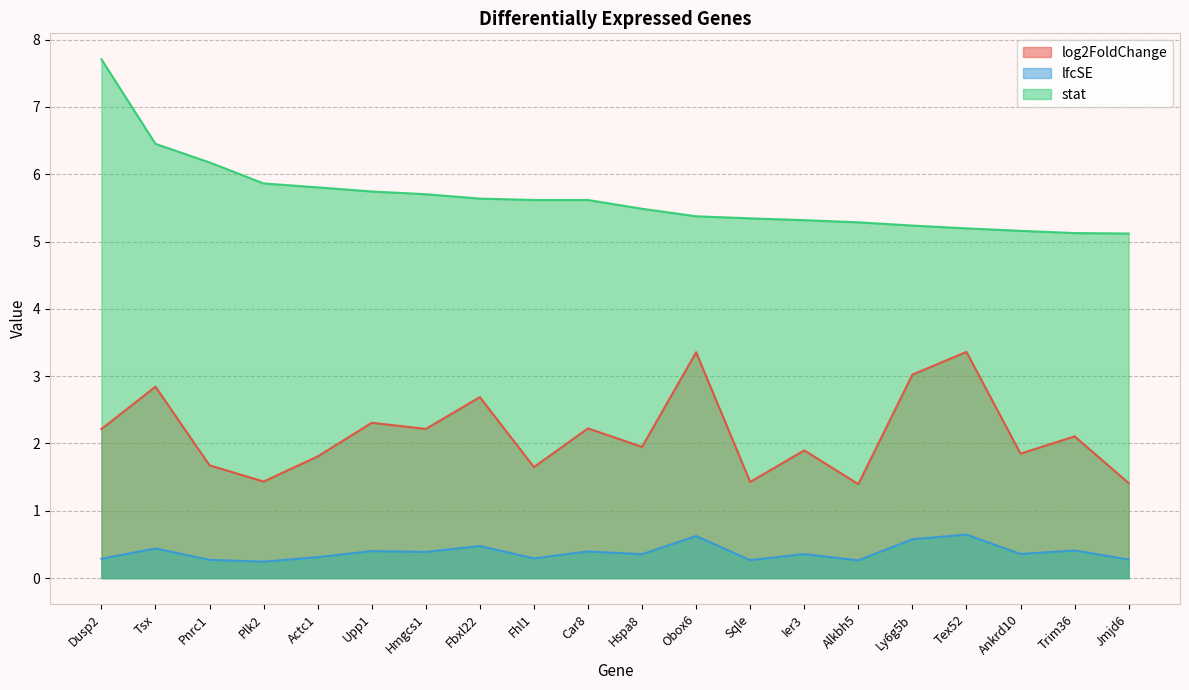

True or false: lfcSE has more than 0 interior local peaks.

True